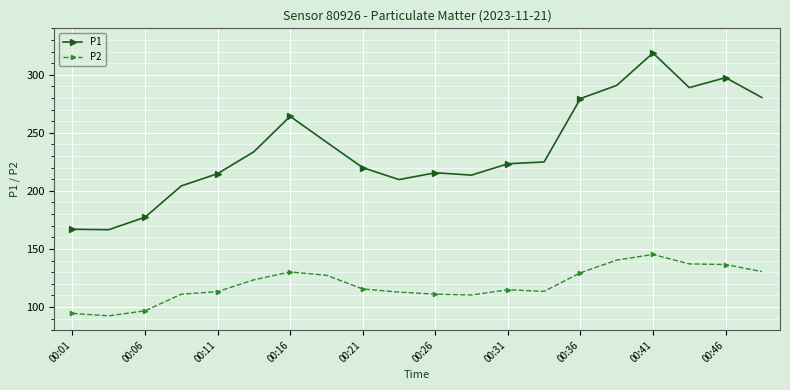

What is the difference between the maximum and minimum values in the P1 series?

152.2